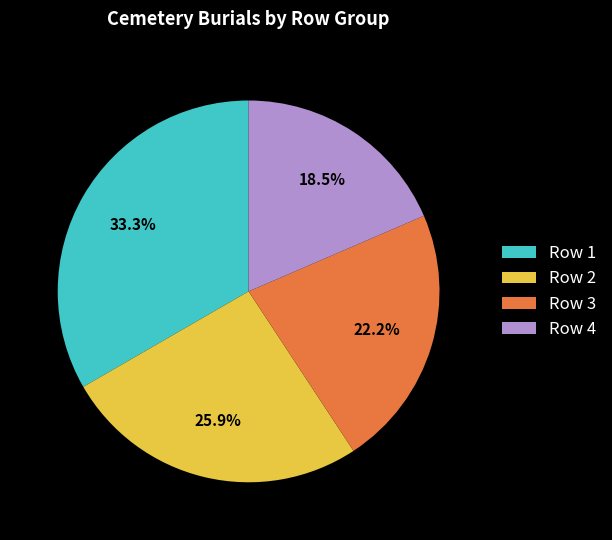

Does Row 3 account for over 50% of the chart?

No